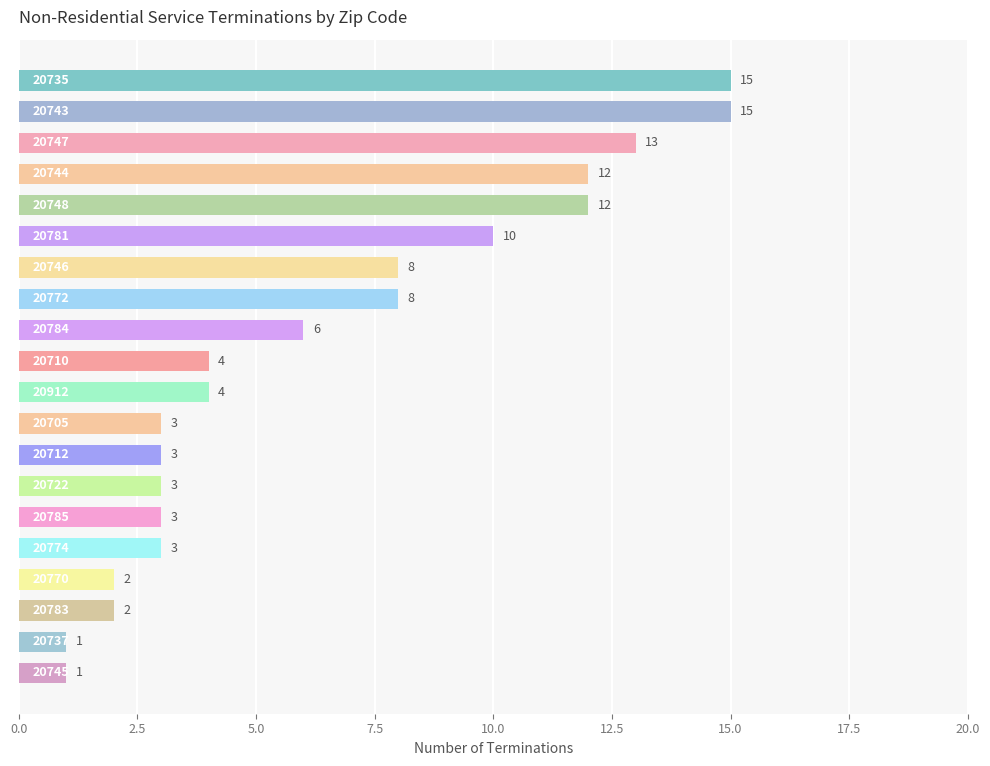

What is the difference between the second highest and second lowest values?

14